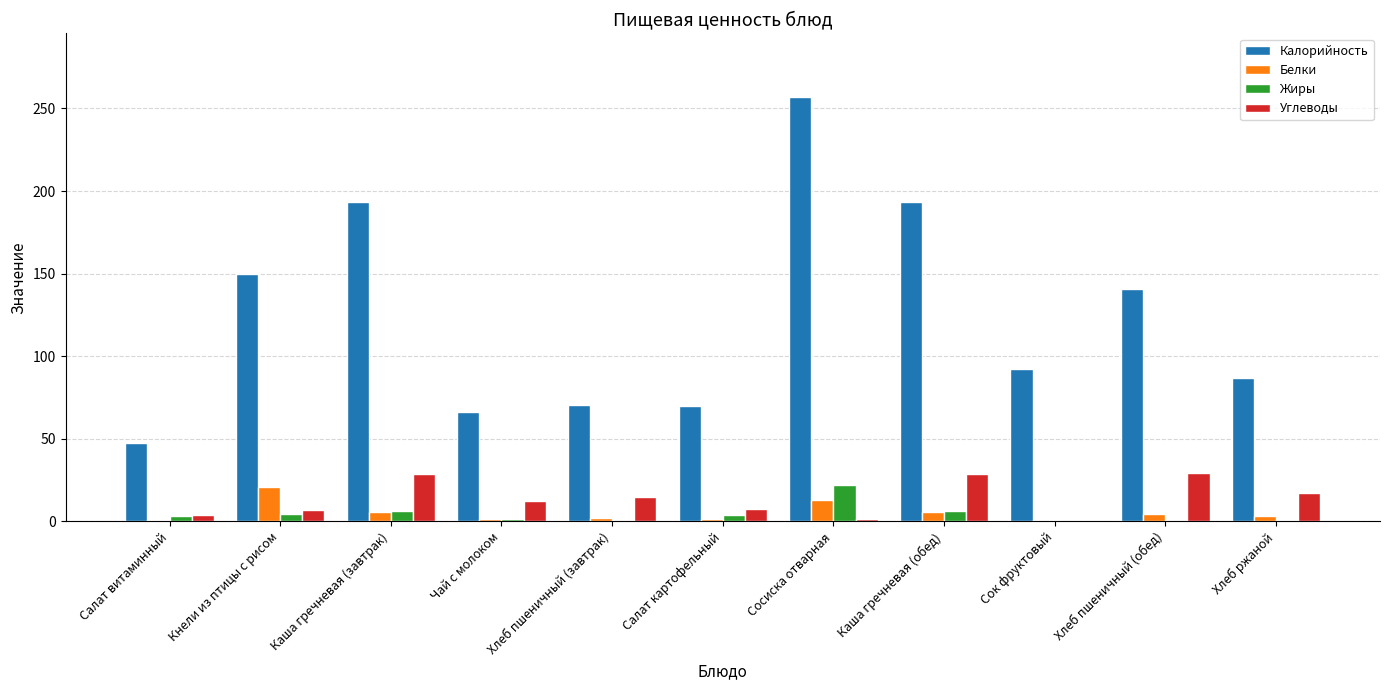

Is the value of Жиры at Хлеб ржаной greater than the value of Калорийность at Сок фруктовый?

No